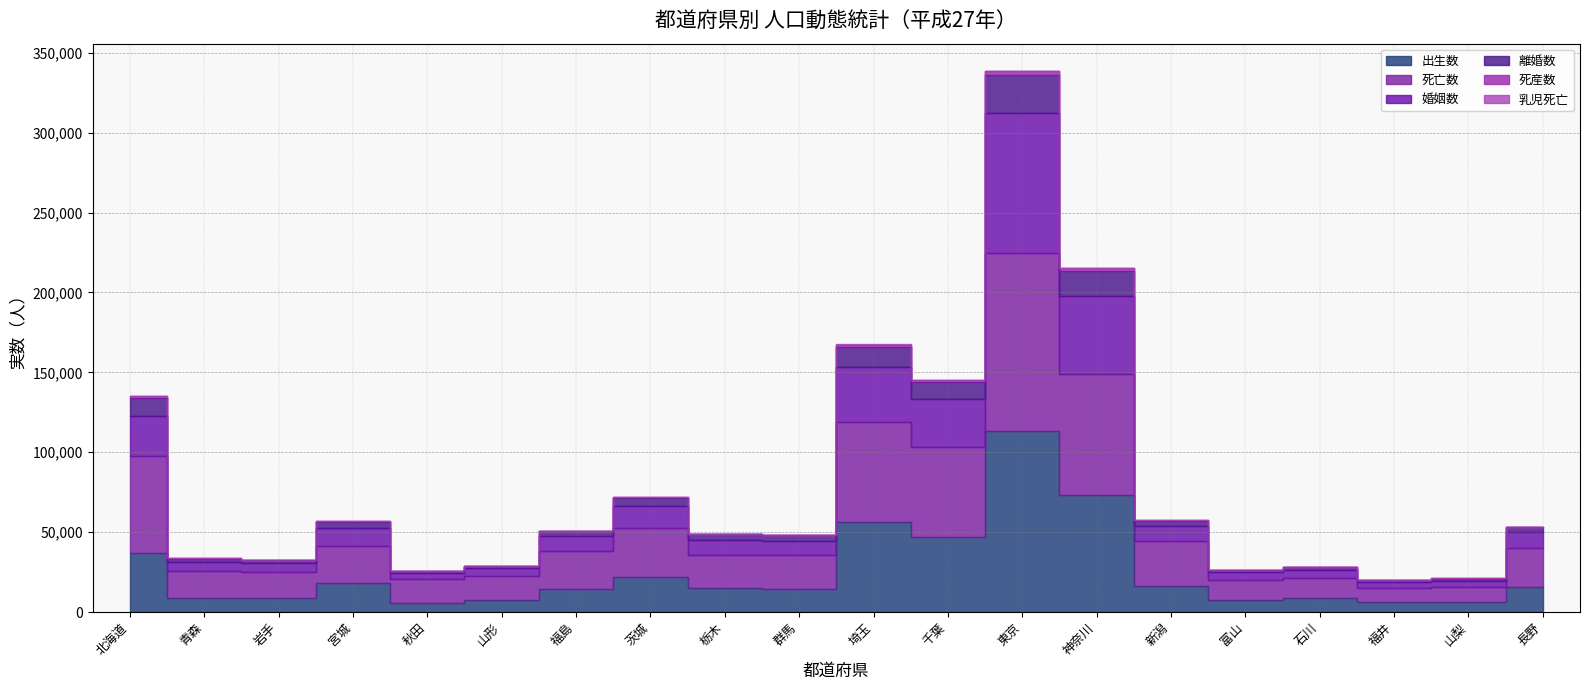

What is the value of the 出生数 point at the 18th from the left?

6230